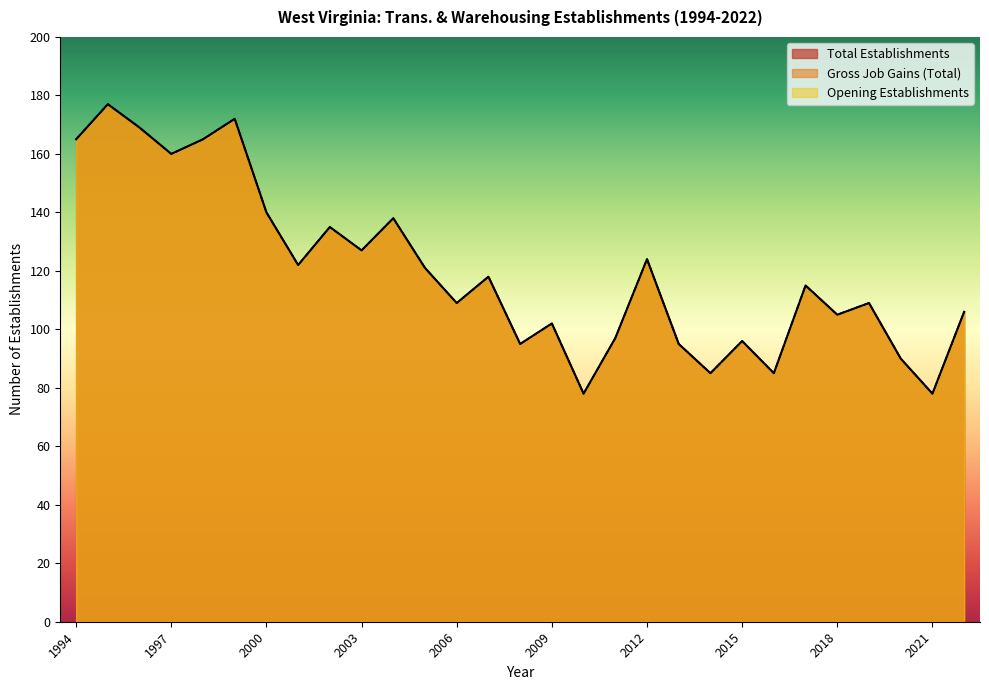

True or false: Opening Establishments and Gross Job Gains cross at least once.

False